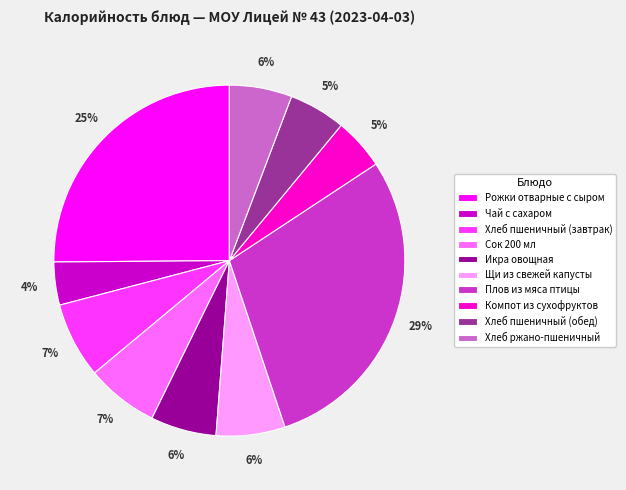

To the nearest percent, what portion does Хлеб пшеничный (завтрак) represent?

7%